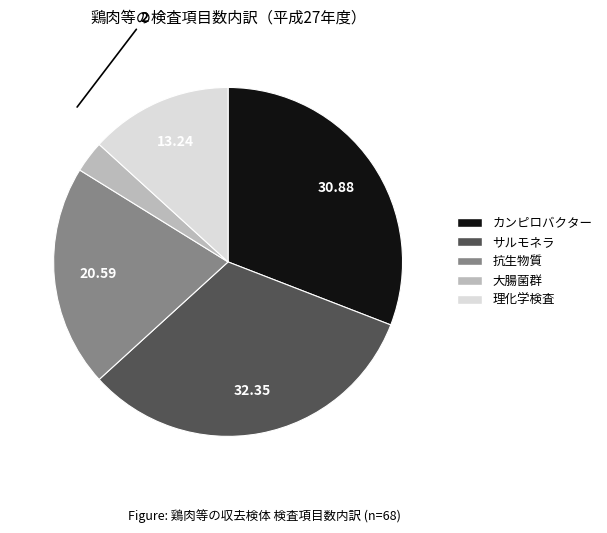

Which has a higher value, サルモネラ or カンピロバクター?

サルモネラ